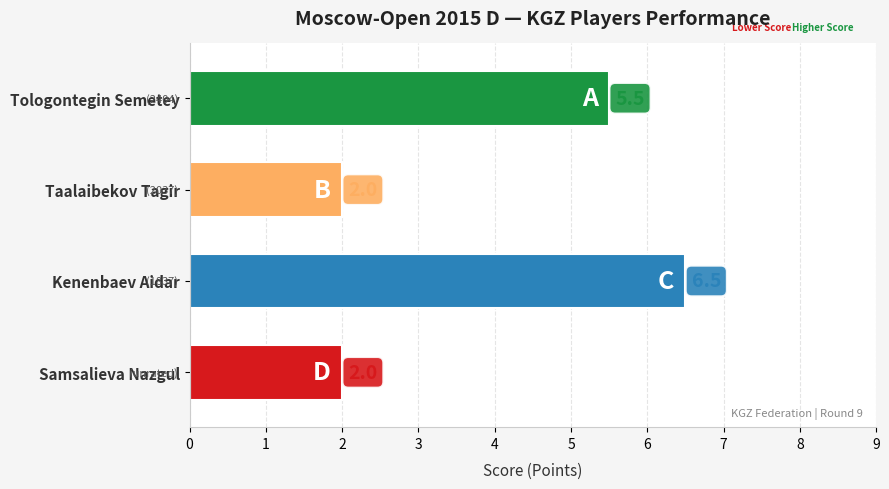

What is the sum of all values?

16.0